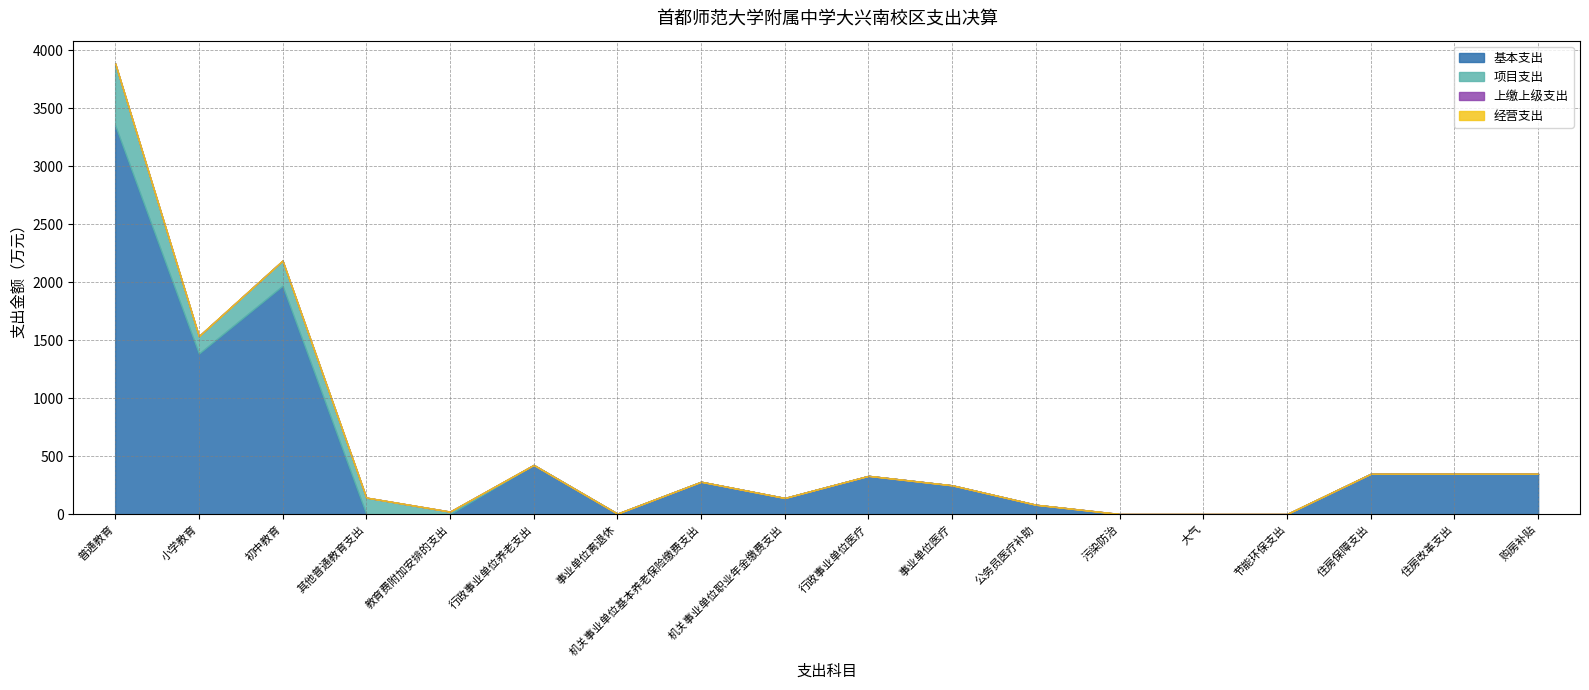

Rank the series at 公务员医疗补助 from highest to lowest value.

基本支出, 项目支出, 上缴上级支出, 经营支出